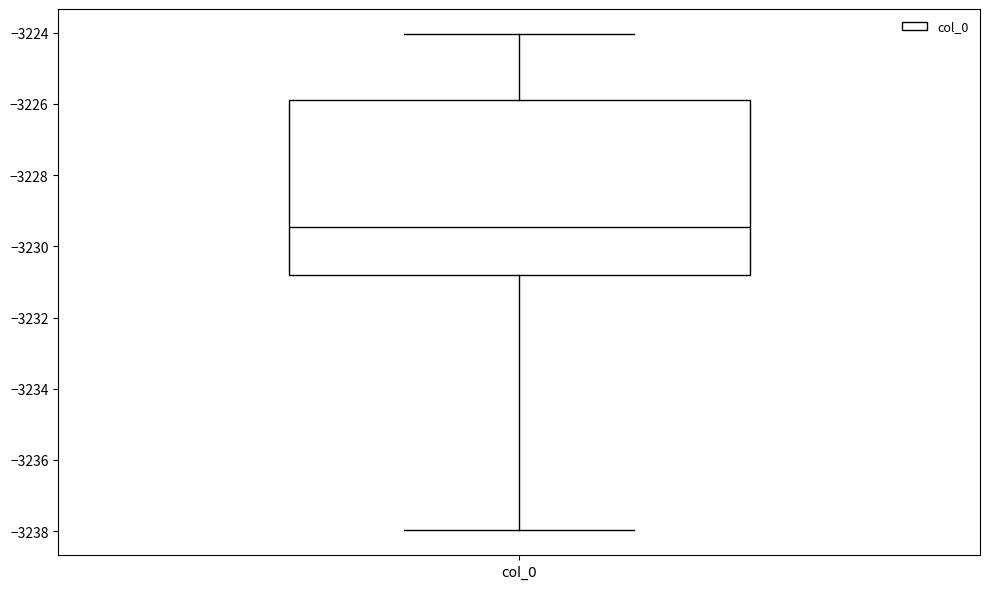

Read this box plot against the y-axis: the position of the median line, the range covered by the box, and the ends of both whiskers. The values are not printed on the chart, so give them approximately, as read against the axis.

median -3229.4, box -3230.8 to -3225.8, whiskers -3238.0 to -3224.0